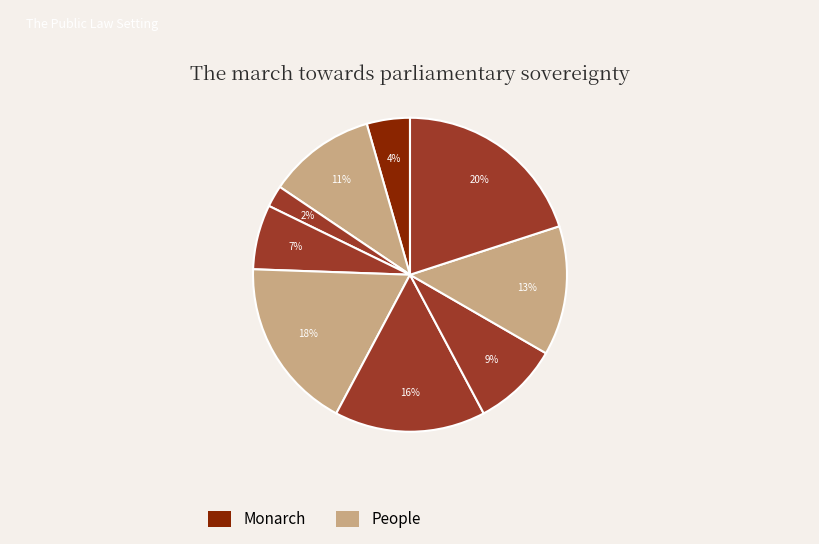

Count the number of slices in the pie.

9